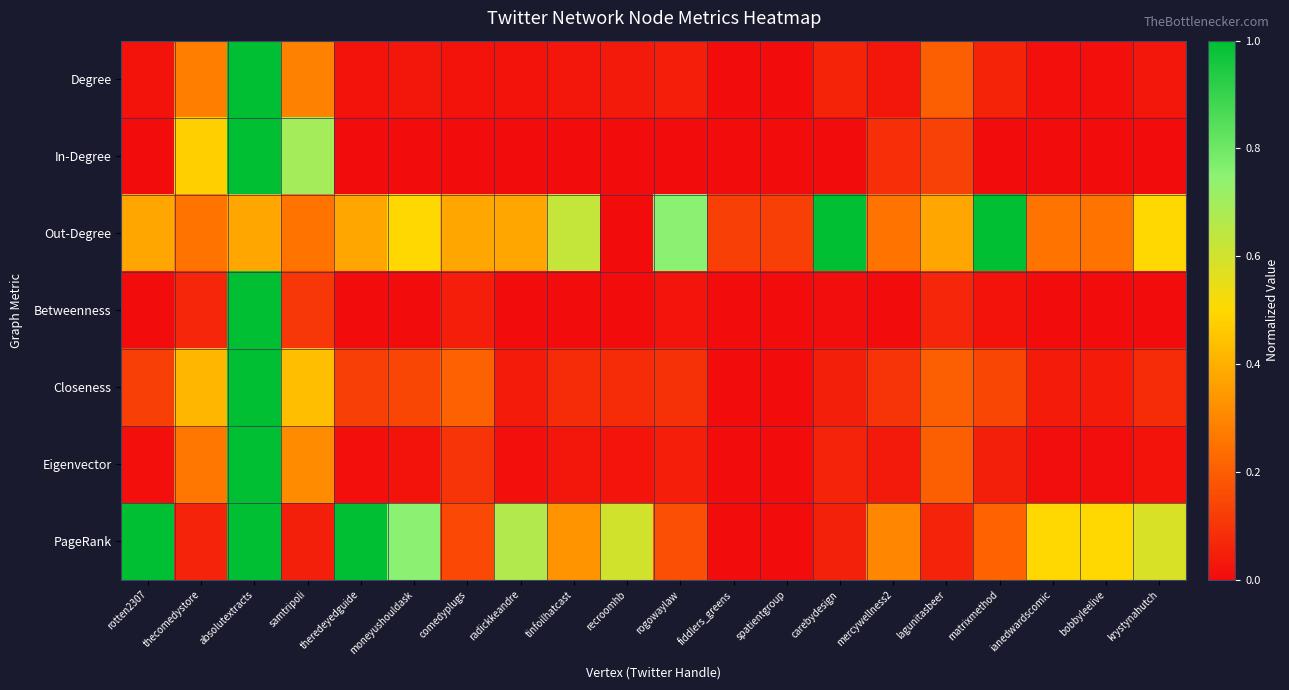

Reading left to right, list all the values displayed in this chart.

Degree: rotten2307=0.0	thecomedystore=0.3	absolutextracts=1.0	samtripoli=0.3	theredeyedguide=0.0	moneyushouldask=0.0	comedyplugs=0.0	radickkeandre=0.0	tinfoilhatcast=0.0	recroomhb=0.0	rogowaylaw=0.0	fiddlers_greens=0.0	spatientgroup=0.0	carebydesign=0.1	mercywellness2=0.0	lagunitasbeer=0.2	matrixmethod=0.1	ianedwardscomic=0.0	bobbyleelive=0.0	krystynahutch=0.0
In-Degree: rotten2307=0.0	thecomedystore=0.5	absolutextracts=1.0	samtripoli=0.7	theredeyedguide=0.0	moneyushouldask=0.0	comedyplugs=0.0	radickkeandre=0.0	tinfoilhatcast=0.0	recroomhb=0.0	rogowaylaw=0.0	fiddlers_greens=0.0	spatientgroup=0.0	carebydesign=0.0	mercywellness2=0.1	lagunitasbeer=0.1	matrixmethod=0.0	ianedwardscomic=0.0	bobbyleelive=0.0	krystynahutch=0.0
Out-Degree: rotten2307=0.4	thecomedystore=0.2	absolutextracts=0.4	samtripoli=0.2	theredeyedguide=0.4	moneyushouldask=0.5	comedyplugs=0.4	radickkeandre=0.4	tinfoilhatcast=0.6	recroomhb=0.0	rogowaylaw=0.8	fiddlers_greens=0.1	spatientgroup=0.1	carebydesign=1.0	mercywellness2=0.2	lagunitasbeer=0.4	matrixmethod=1.0	ianedwardscomic=0.2	bobbyleelive=0.2	krystynahutch=0.5
Betweenness: rotten2307=0.0	thecomedystore=0.1	absolutextracts=1.0	samtripoli=0.1	theredeyedguide=0.0	moneyushouldask=0.0	comedyplugs=0.0	radickkeandre=0.0	tinfoilhatcast=0.0	recroomhb=0.0	rogowaylaw=0.0	fiddlers_greens=0.0	spatientgroup=0.0	carebydesign=0.0	mercywellness2=0.0	lagunitasbeer=0.1	matrixmethod=0.0	ianedwardscomic=0.0	bobbyleelive=0.0	krystynahutch=0.0
Closeness: rotten2307=0.1	thecomedystore=0.4	absolutextracts=1.0	samtripoli=0.4	theredeyedguide=0.1	moneyushouldask=0.1	comedyplugs=0.2	radickkeandre=0.0	tinfoilhatcast=0.1	recroomhb=0.1	rogowaylaw=0.1	fiddlers_greens=0.0	spatientgroup=0.0	carebydesign=0.1	mercywellness2=0.1	lagunitasbeer=0.2	matrixmethod=0.1	ianedwardscomic=0.0	bobbyleelive=0.0	krystynahutch=0.1
Eigenvector: rotten2307=0.0	thecomedystore=0.3	absolutextracts=1.0	samtripoli=0.3	theredeyedguide=0.0	moneyushouldask=0.0	comedyplugs=0.1	radickkeandre=0.0	tinfoilhatcast=0.0	recroomhb=0.0	rogowaylaw=0.0	fiddlers_greens=0.0	spatientgroup=0.0	carebydesign=0.1	mercywellness2=0.0	lagunitasbeer=0.2	matrixmethod=0.0	ianedwardscomic=0.0	bobbyleelive=0.0	krystynahutch=0.0
PageRank: rotten2307=1.0	thecomedystore=0.1	absolutextracts=1.0	samtripoli=0.0	theredeyedguide=1.0	moneyushouldask=0.8	comedyplugs=0.1	radickkeandre=0.7	tinfoilhatcast=0.3	recroomhb=0.6	rogowaylaw=0.2	fiddlers_greens=0.0	spatientgroup=0.0	carebydesign=0.1	mercywellness2=0.3	lagunitasbeer=0.1	matrixmethod=0.2	ianedwardscomic=0.5	bobbyleelive=0.5	krystynahutch=0.6